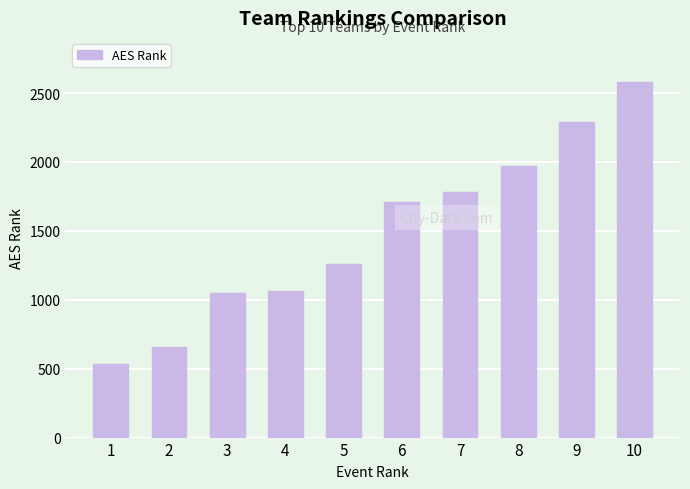

Between 5 and 1, which is larger?

5